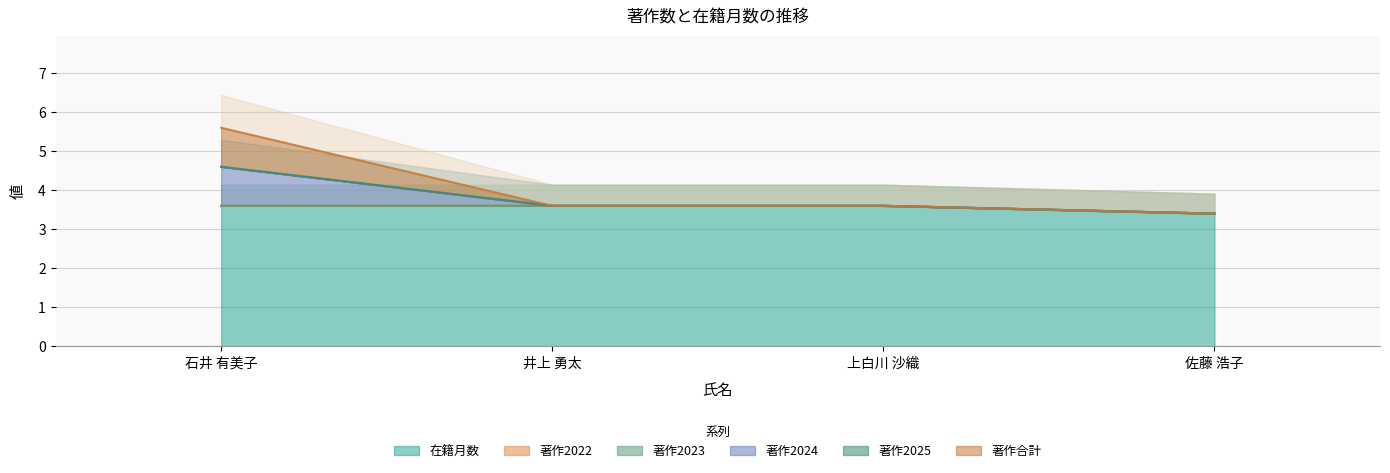

True or false: 著作2024 has a value of 5.7 at 佐藤 浩子.

False